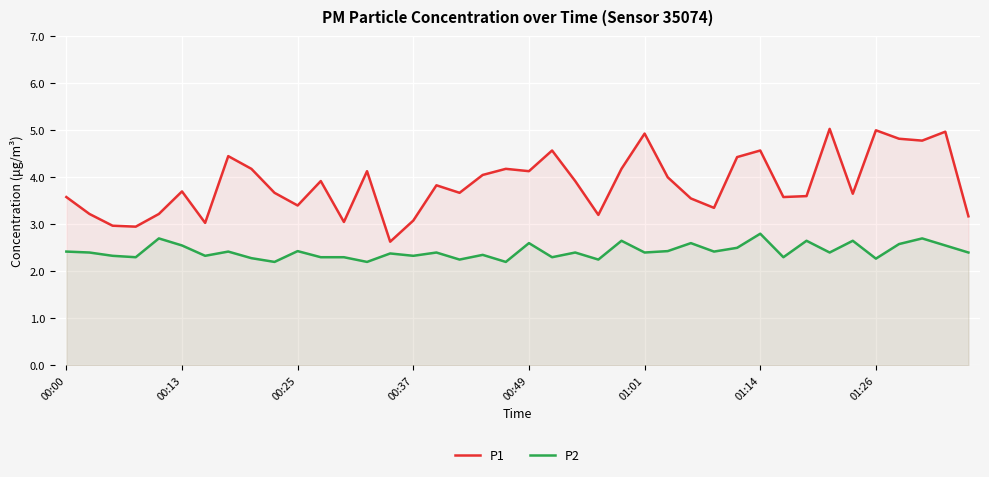

How many lines are shown in the chart?

2